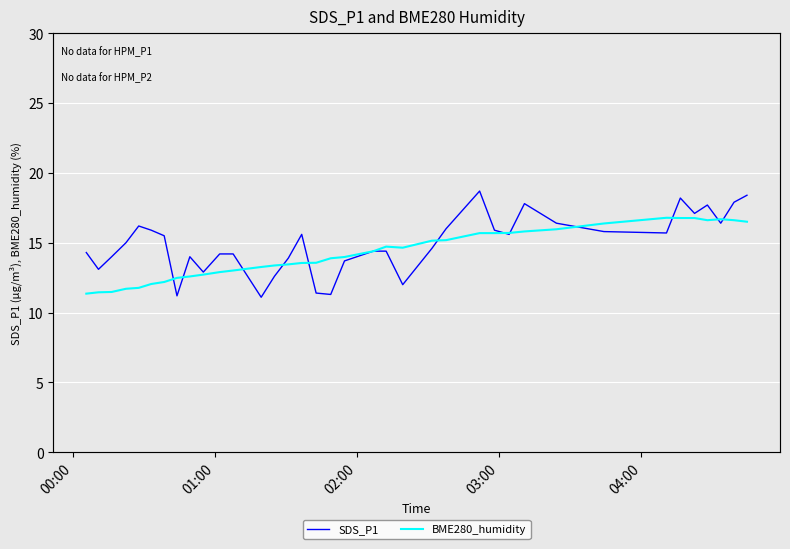

What is the highest value of the SDS_P1 series?

18.7